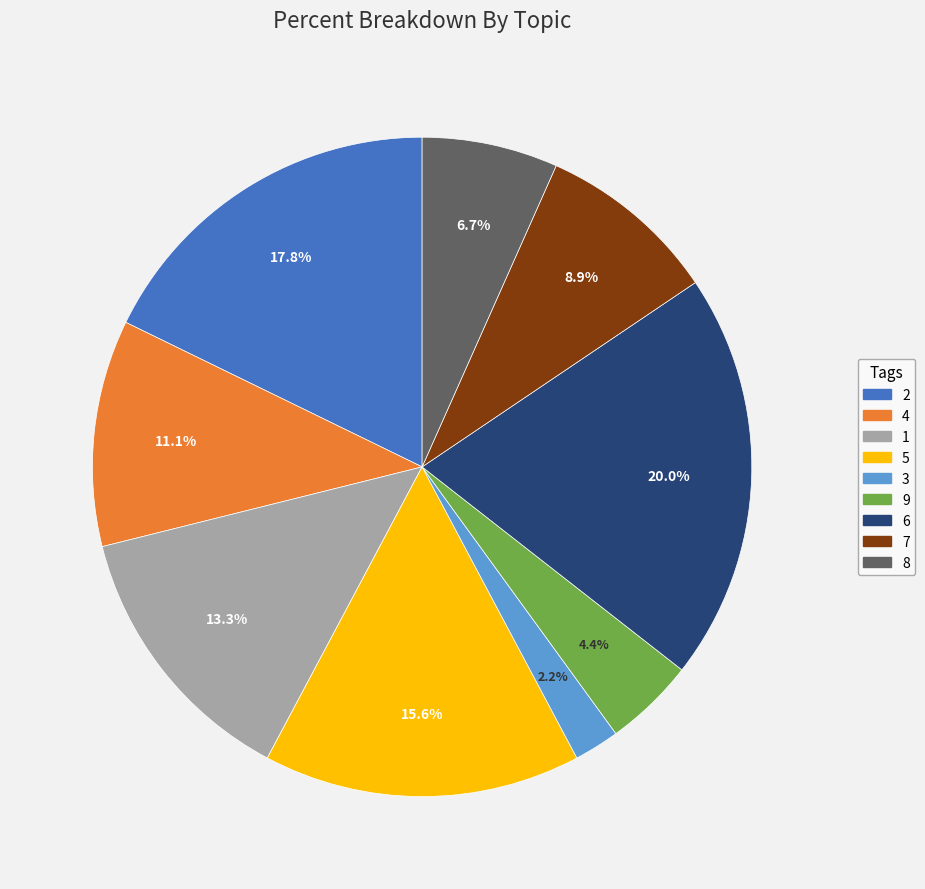

Which has a higher value, 9 or 8?

8